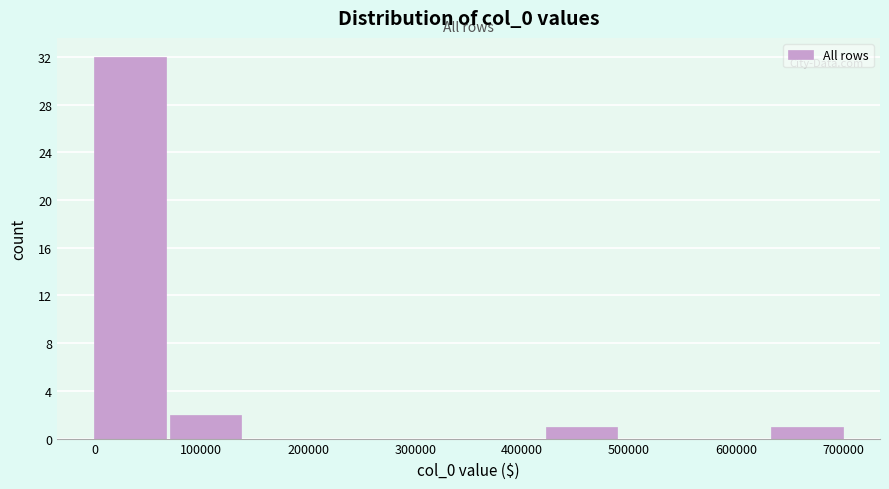

Over which range of the x-axis is the bar tallest?

0 to 70000